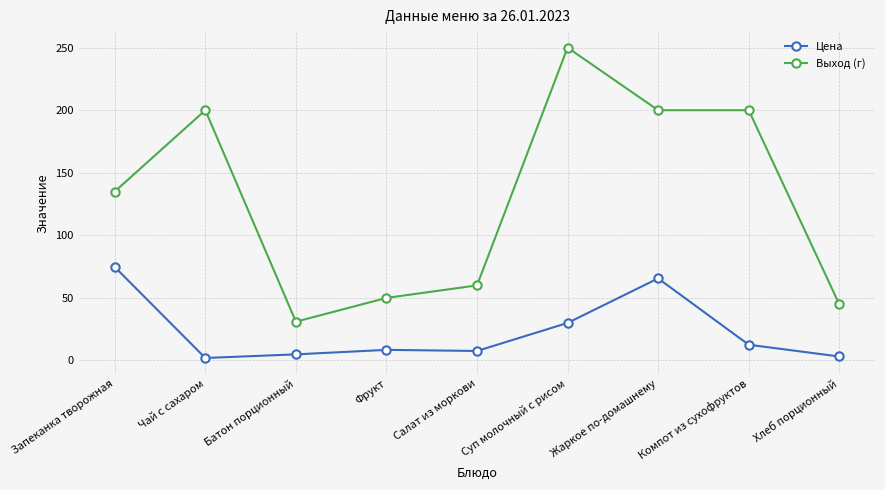

Where is Выход (г) nearest to the value 140?

Запеканка творожная